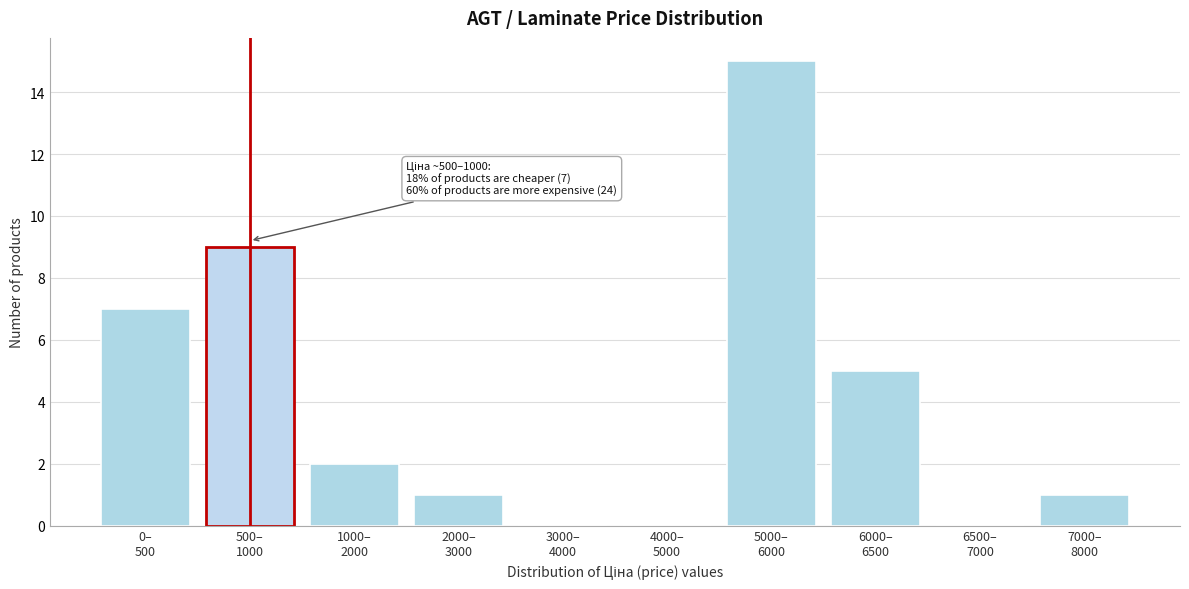

What is the greatest value displayed?

15